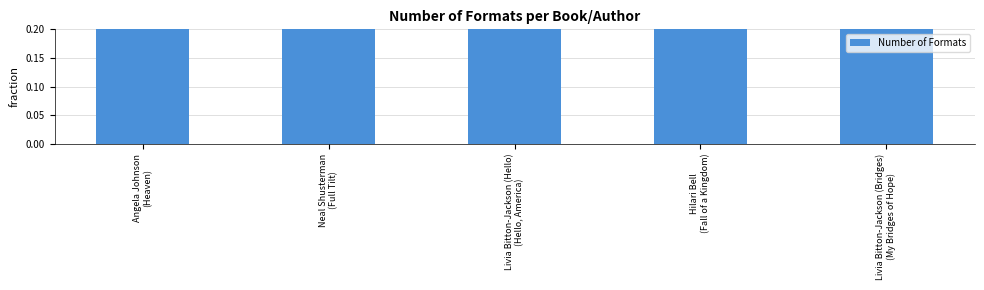

Rank the categories by value from lowest to highest.

Livia Bitton-Jackson (Hello)
(Hello, America), Hilari Bell
(Fall of a Kingdom), Livia Bitton-Jackson (Bridges)
(My Bridges of Hope), Neal Shusterman
(Full Tilt), Angela Johnson
(Heaven)